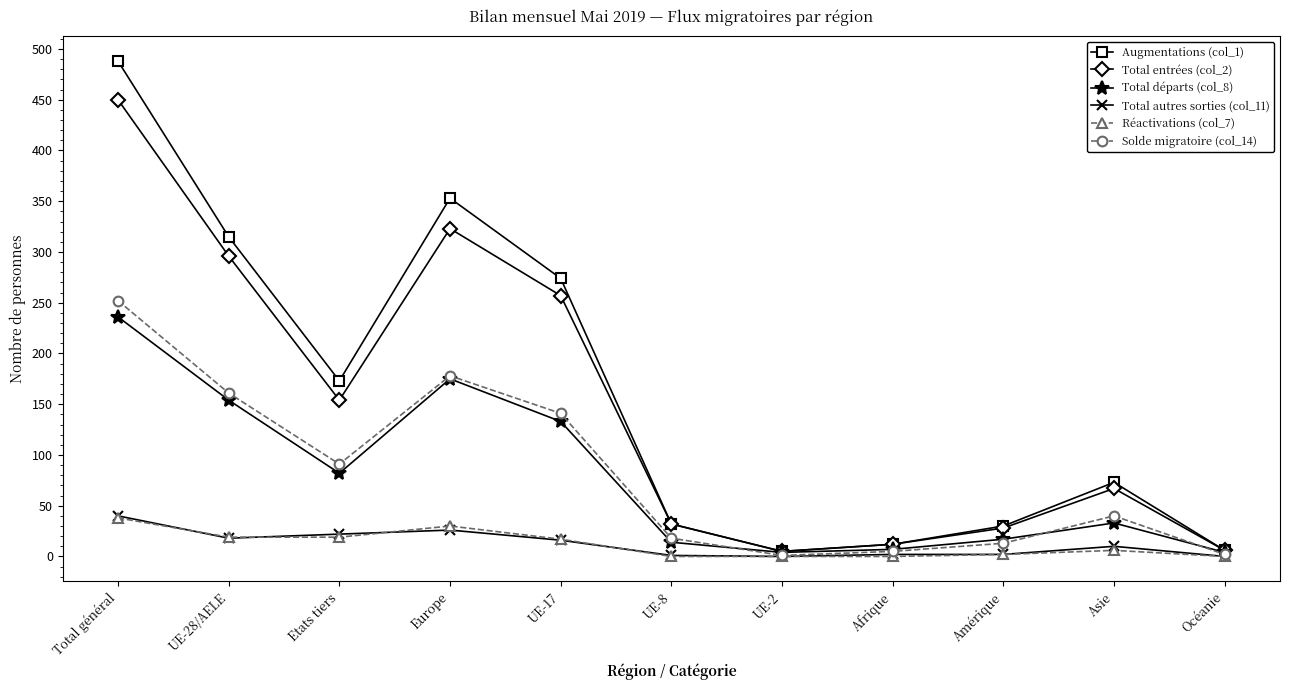

At which label does Augmentations (col_1) reach its peak?

Total général